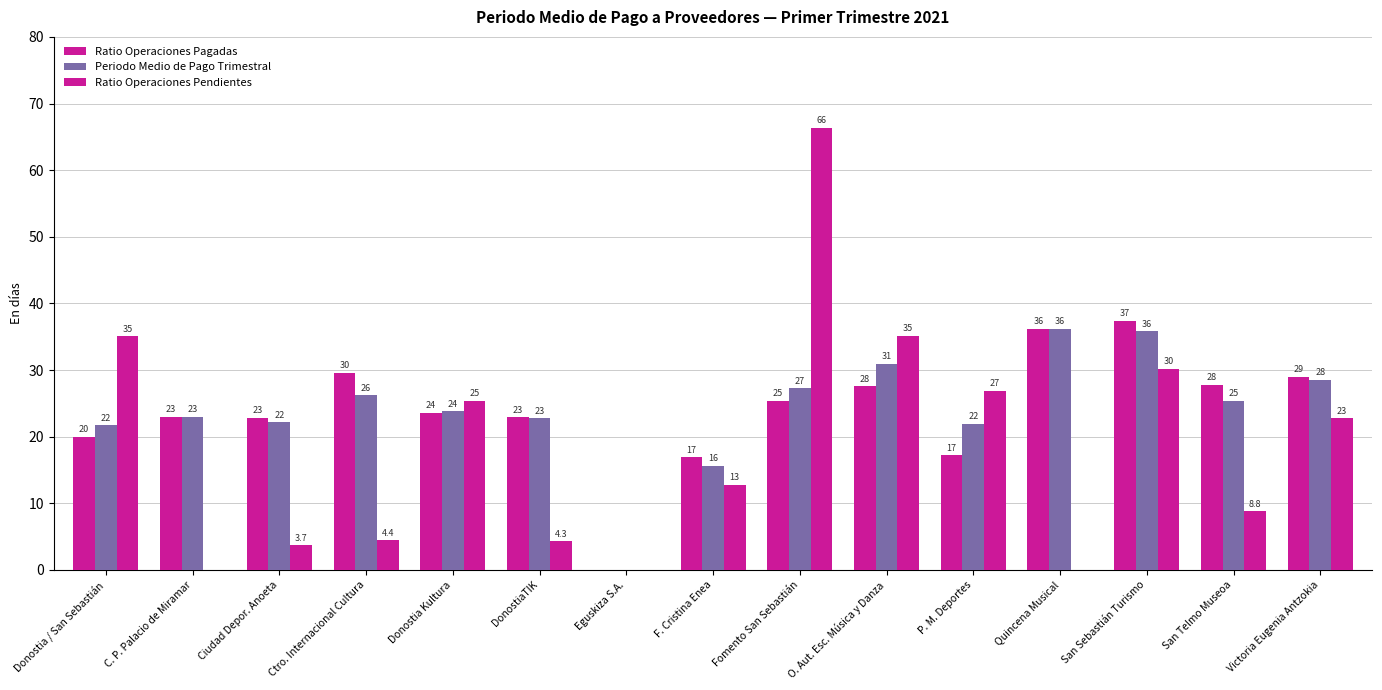

Are the bars horizontal?

No